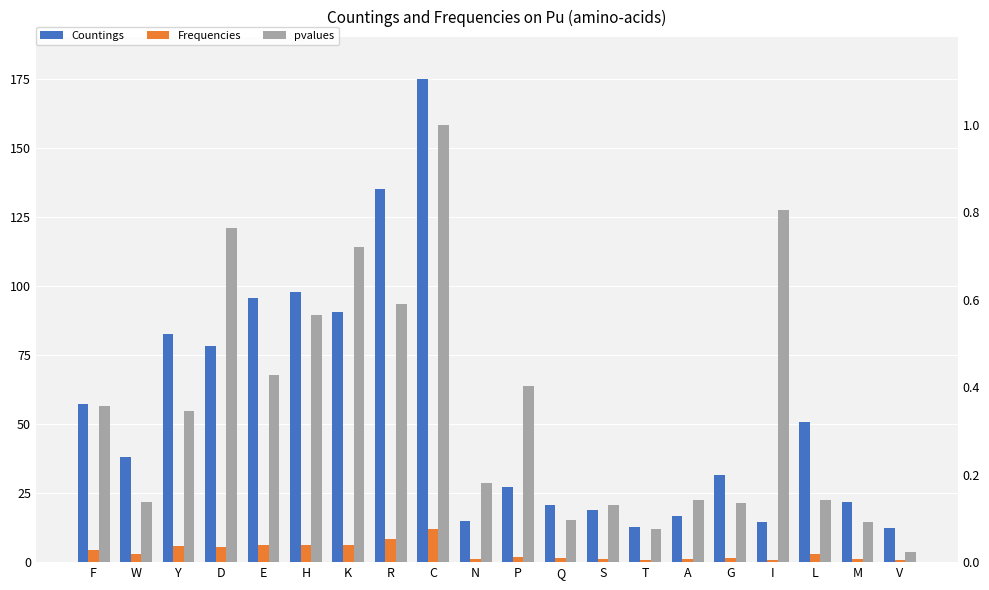

Which series has the widest spread of values?

Countings